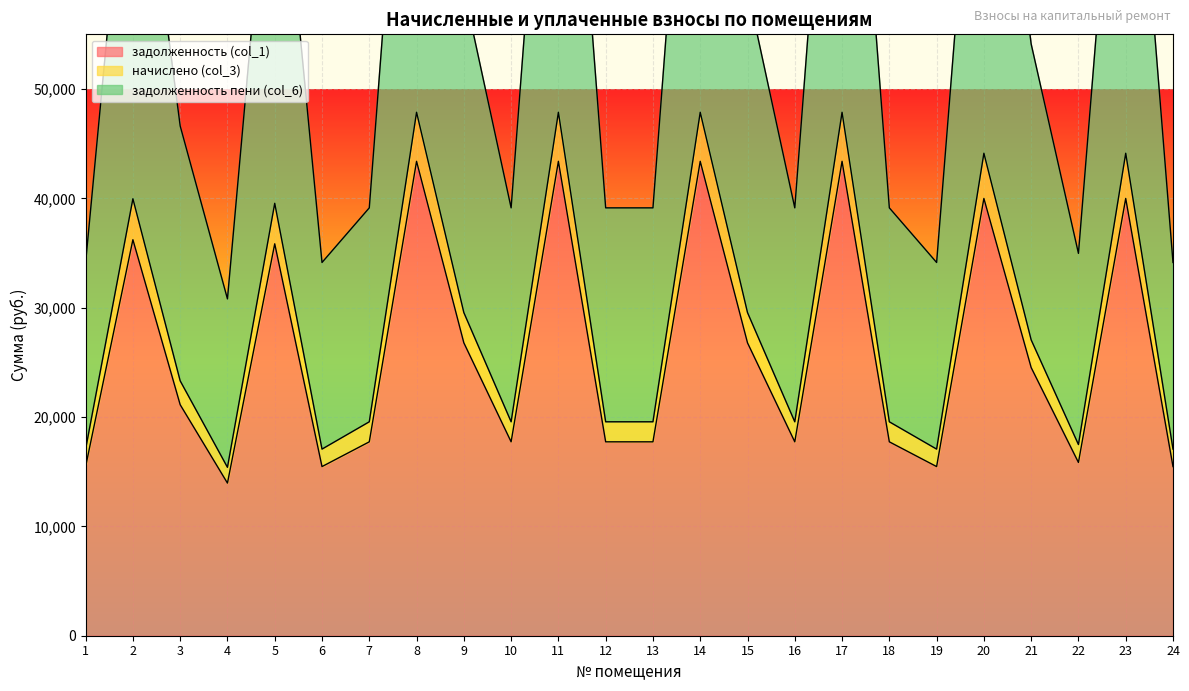

At which category does начислено (col_3) reach its first local peak?

2